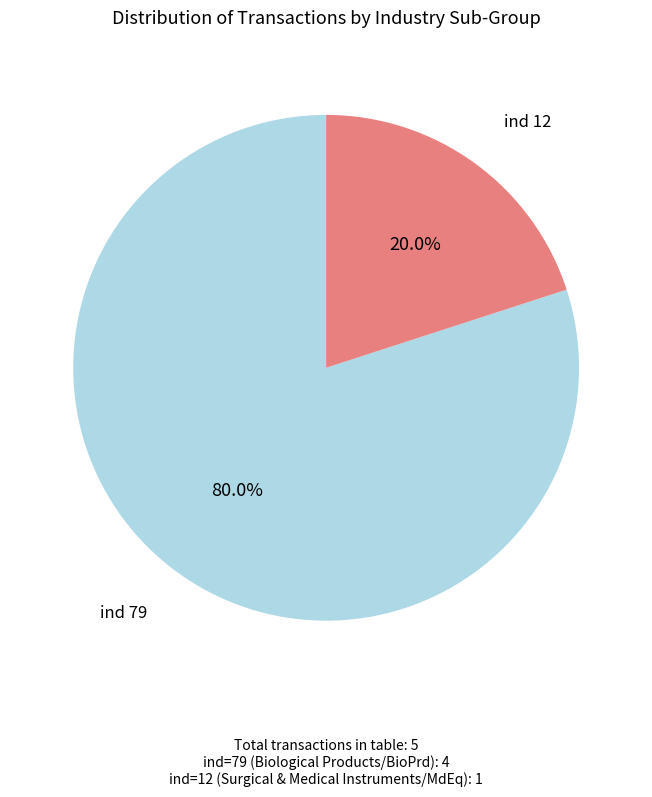

Does any single category account for the majority?

Yes